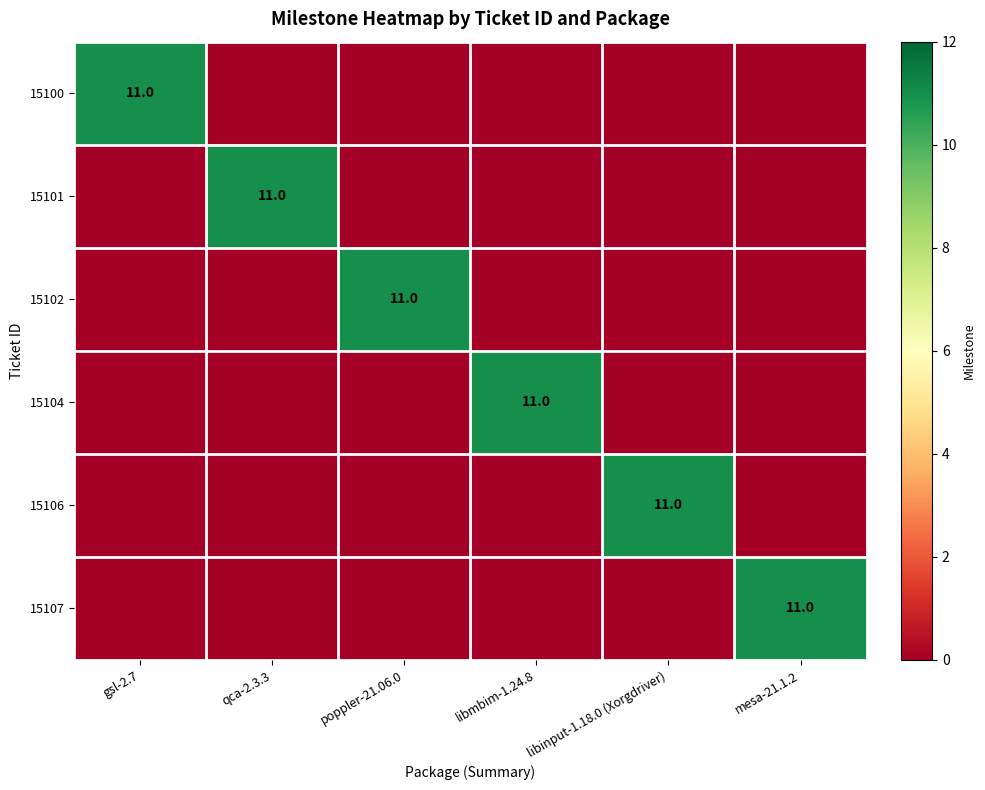

At which category is the sum across all series the highest?

gsl-2.7